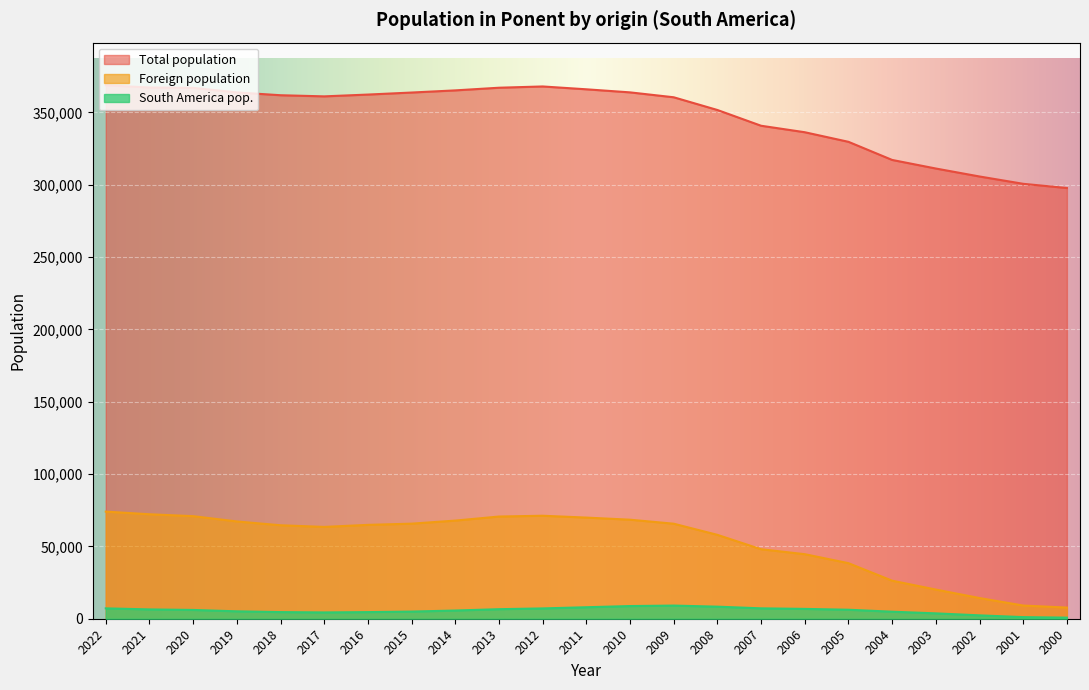

The South America pop. series shows 7946 at 2011. True or false?

True